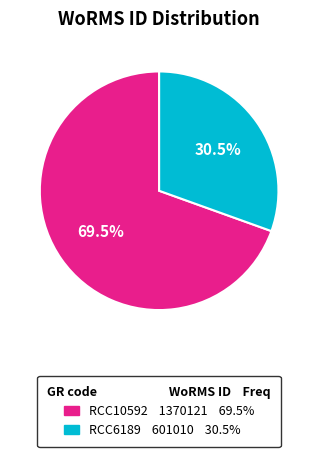

Which category has the biggest portion of the pie?

RCC10592